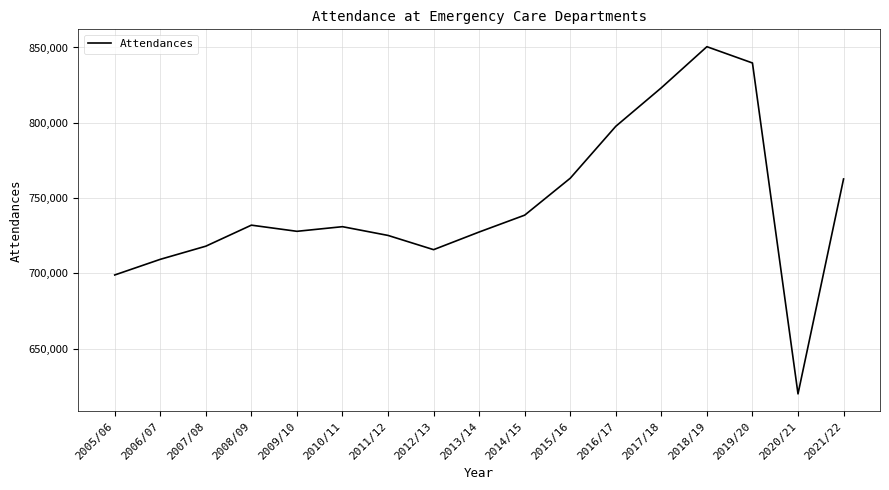

The value at 2008/09 is 732022. True or false?

True